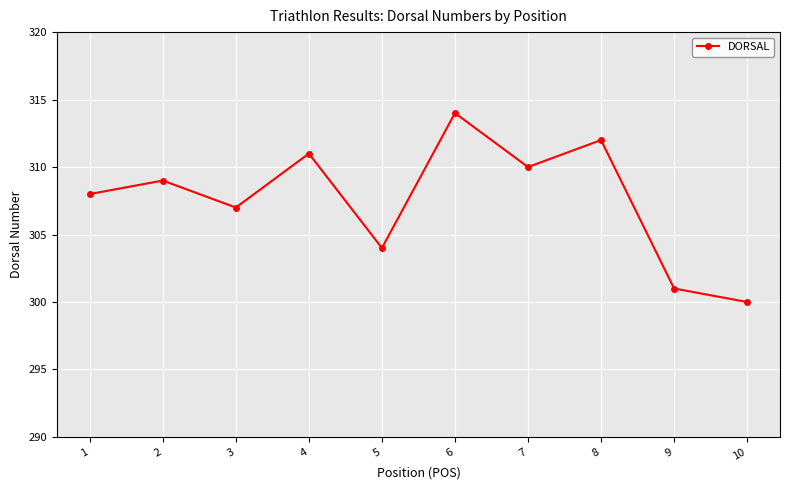

What is the value of the 9th point from the left?

301